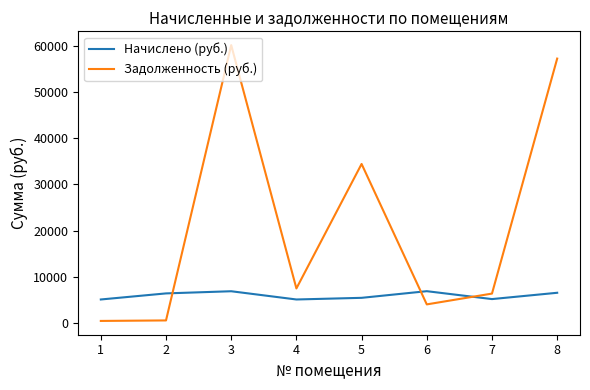

What is the spread (max minus min) of values at 8?

50762.3